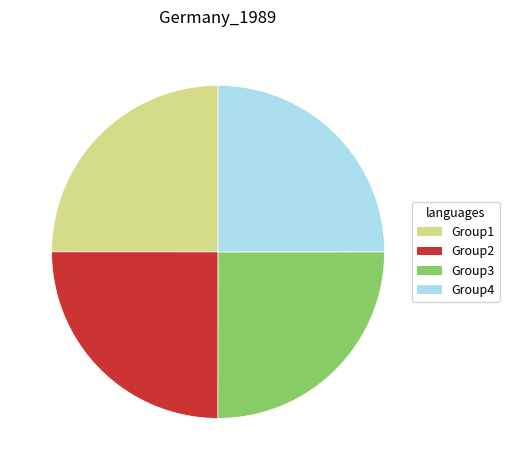

Count the number of slices in the pie.

4